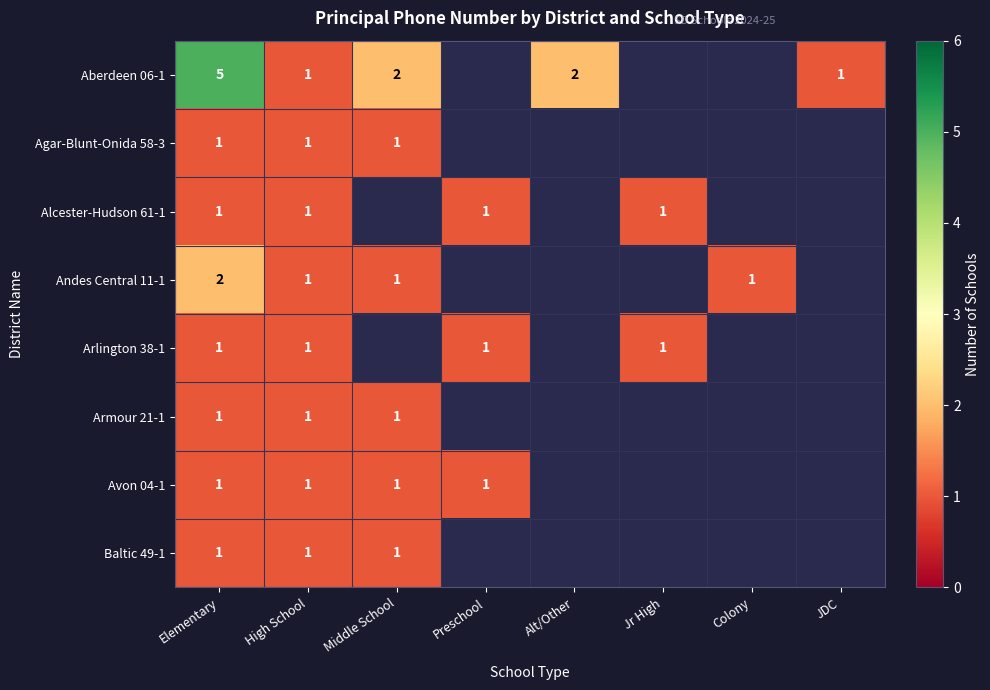

The Arlington 38-1 series shows 1 at Jr High. True or false?

True